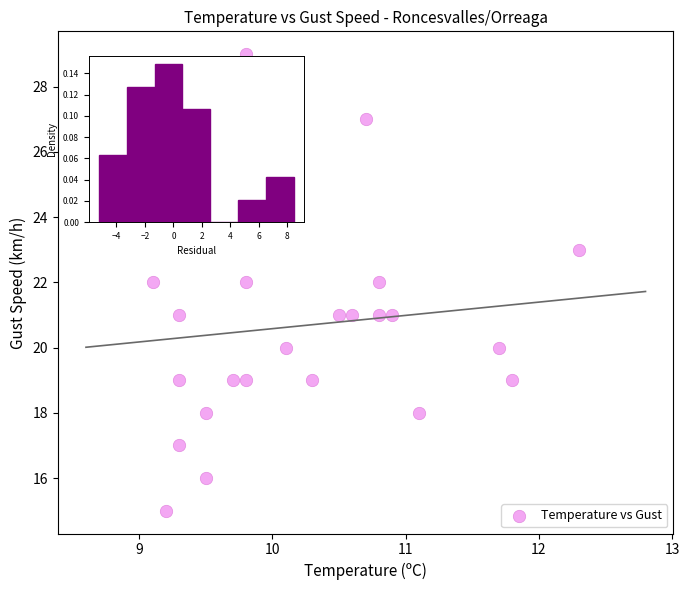

What is the range of Y values (max minus min)?

14